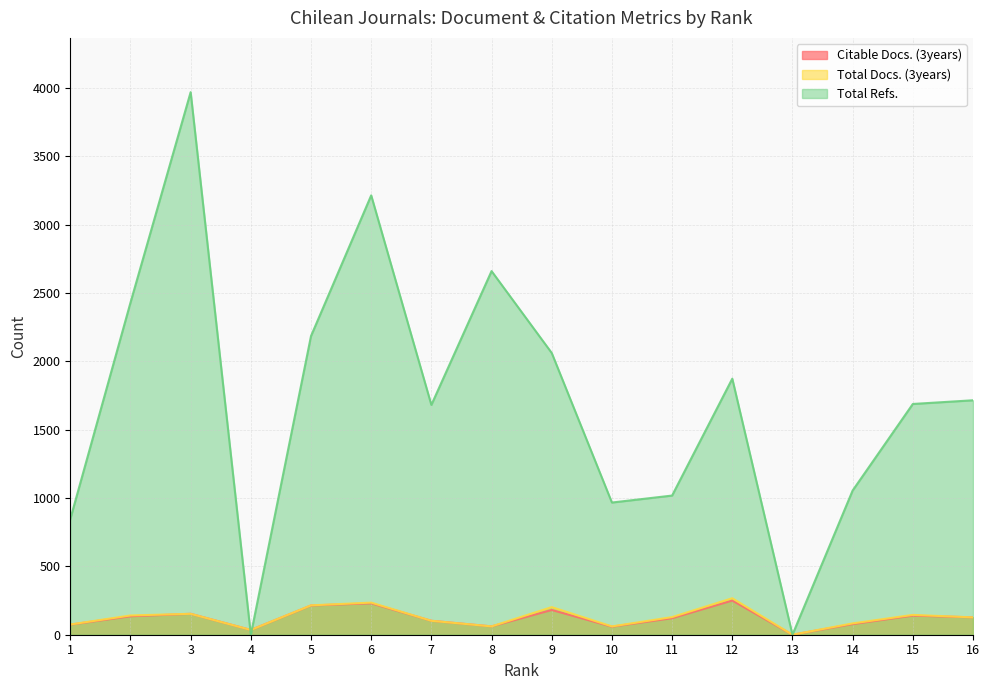

After their last crossing, which series has the higher values: Total Refs. or Citable Docs. (3years)?

Total Refs.